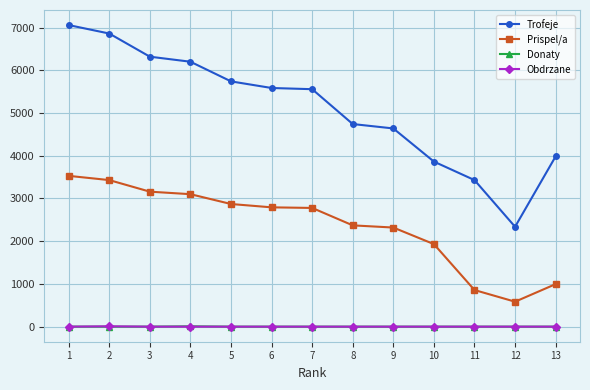

What is the greatest value displayed?

7060